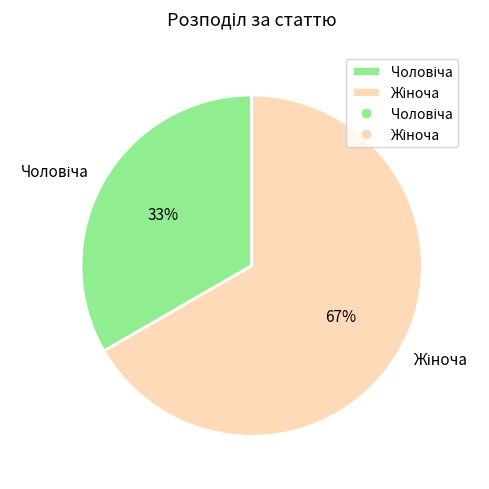

To the nearest percent, what is the average slice percentage?

50%